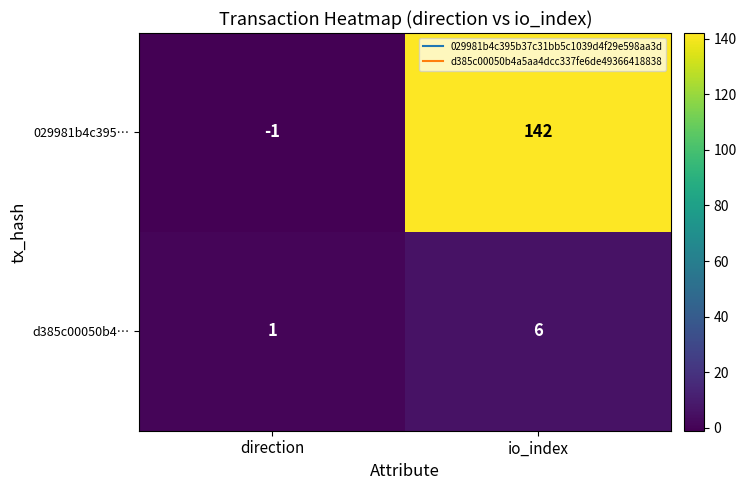

Which series has the largest total across all categories?

029981b4c395…